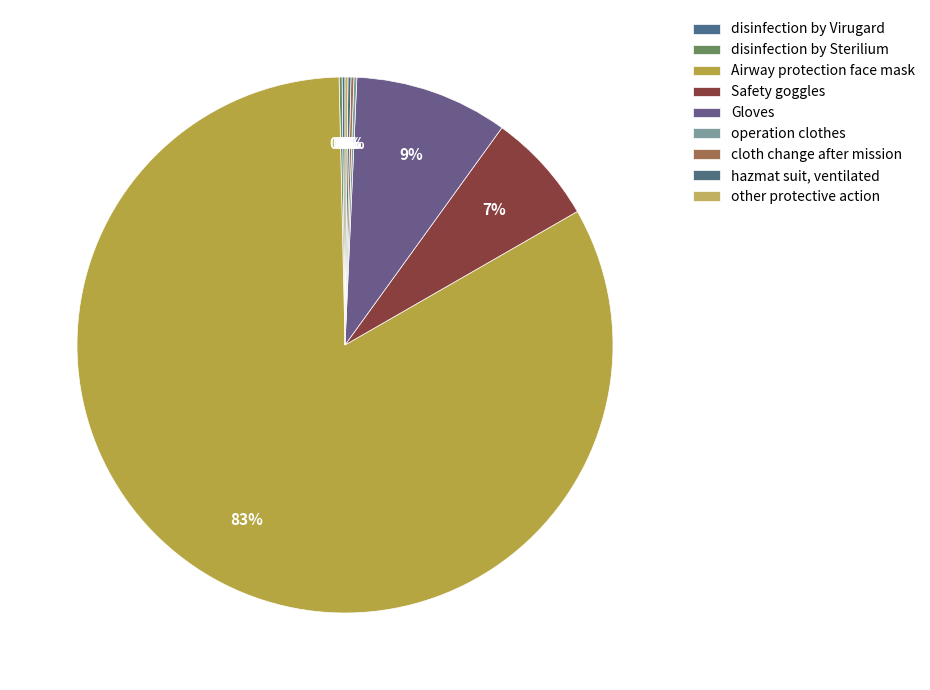

What percentage is the Airway protection face mask slice, to the nearest percent?

83%